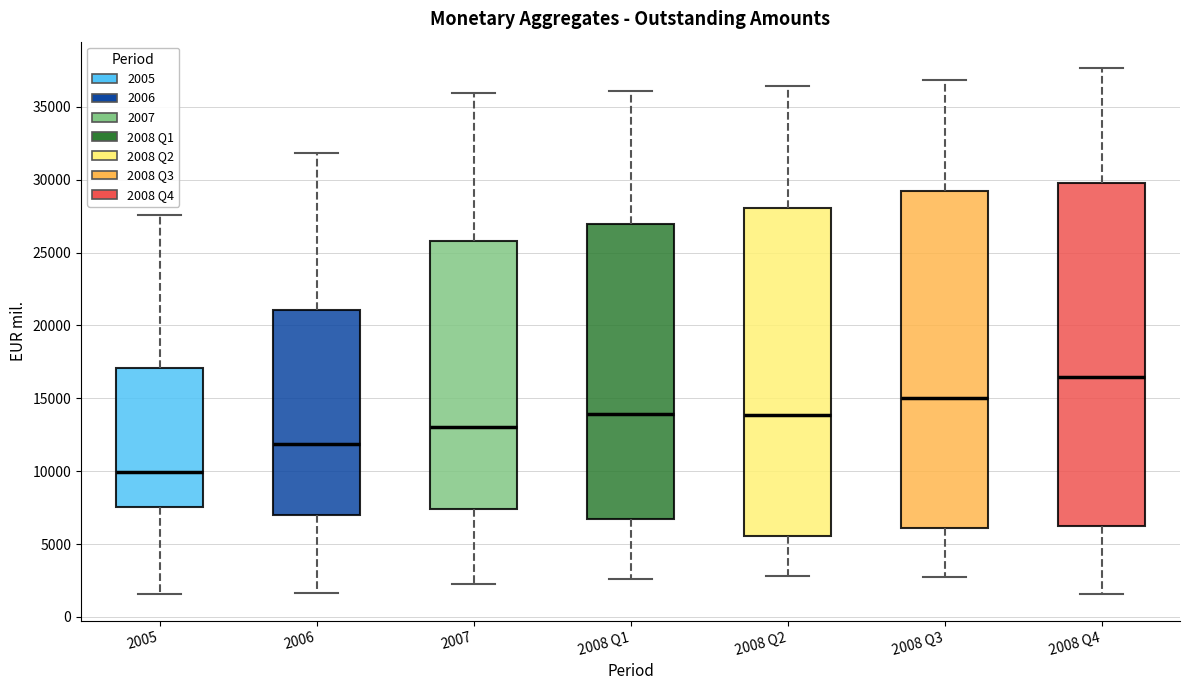

Reading left to right, read every box against the y-axis: the position of its median line, the range the box covers, and the ends of its whiskers. The values are not printed on the chart, so give them approximately, as read against the axis.

2005: median 10000, box 7500 to 17000, whiskers 1500 to 27500
2006: median 12000, box 7000 to 21000, whiskers 1500 to 32000
2007: median 13000, box 7500 to 26000, whiskers 2000 to 36000
2008 Q1: median 14000, box 6500 to 27000, whiskers 2500 to 36000
2008 Q2: median 14000, box 5500 to 28000, whiskers 3000 to 36500
2008 Q3: median 15000, box 6000 to 29000, whiskers 2500 to 37000
2008 Q4: median 16500, box 6000 to 30000, whiskers 1500 to 37500